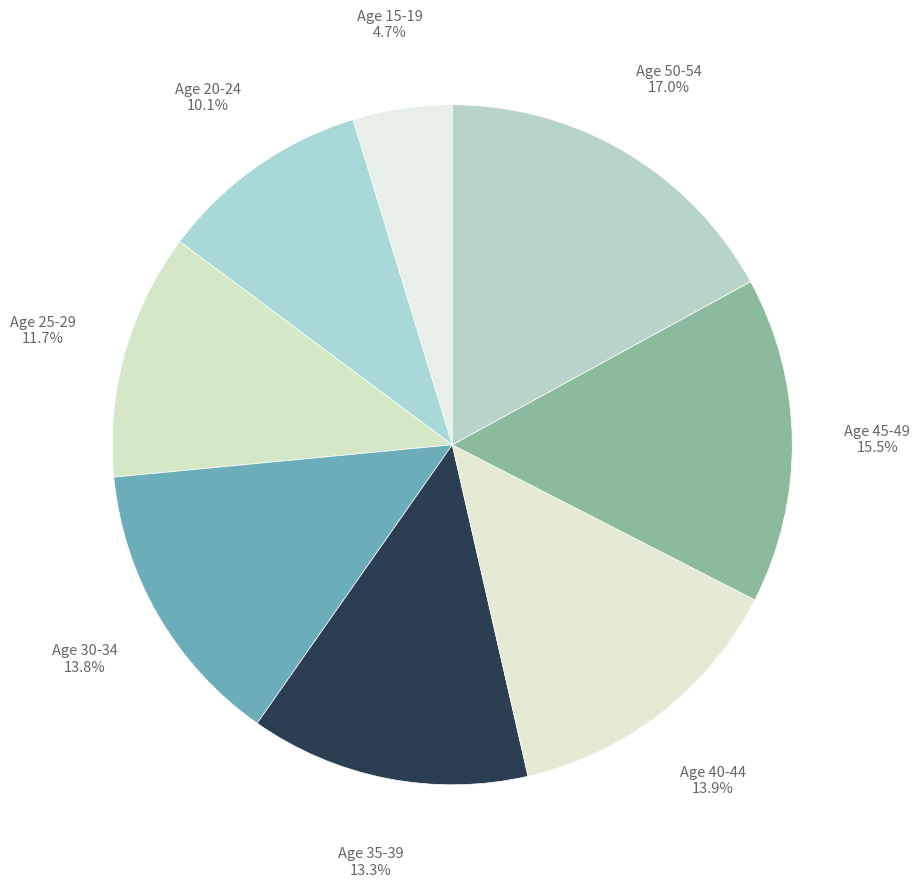

What is the largest slice in the pie chart?

Age 50-54